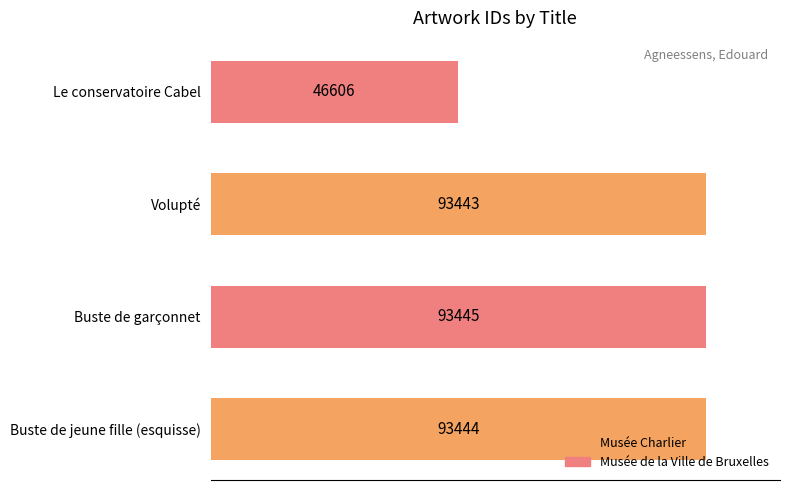

Is it true that the value at Volupté is 124290?

False